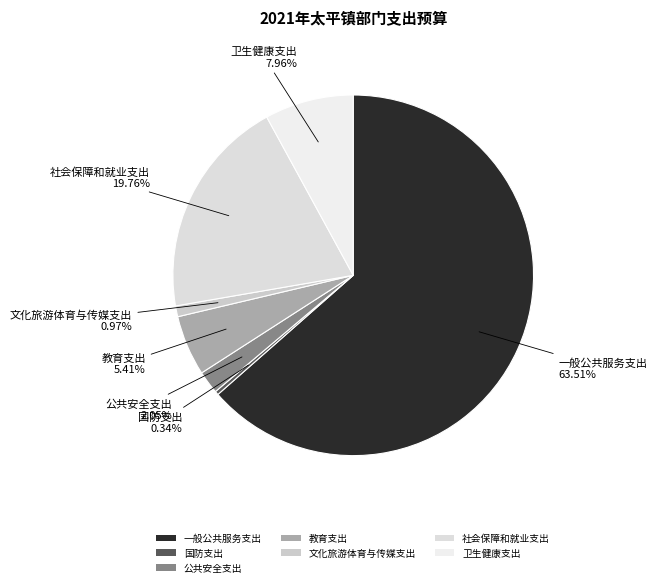

Between 卫生健康支出 and 社会保障和就业支出, which is larger?

社会保障和就业支出